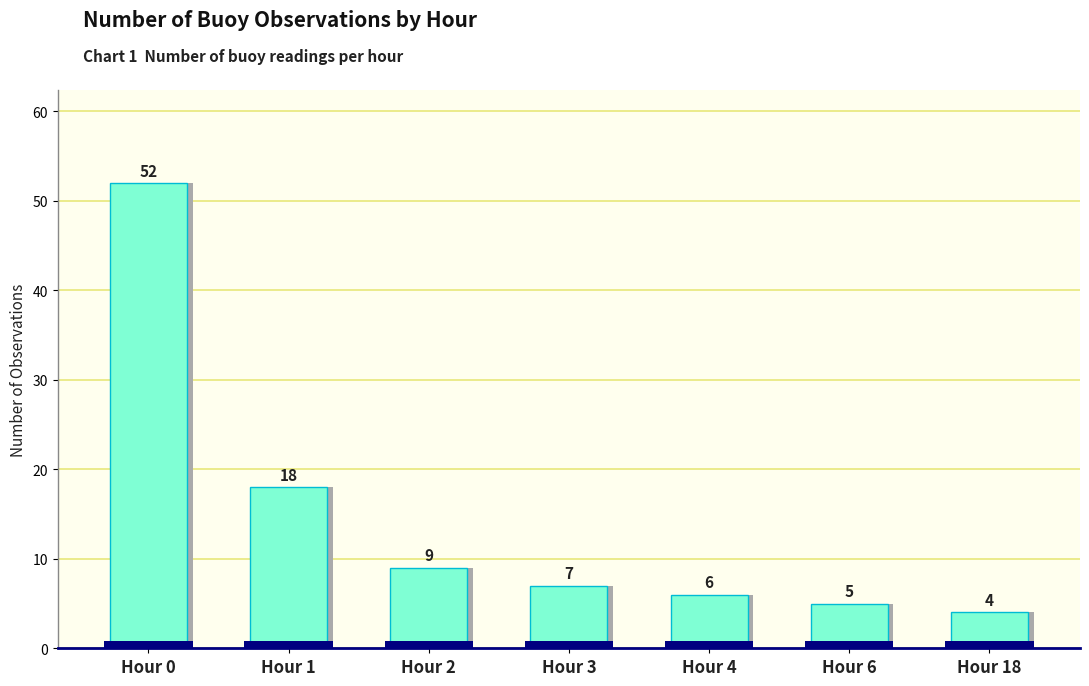

Rank the categories by value from highest to lowest.

Hour 0, Hour 1, Hour 2, Hour 3, Hour 4, Hour 6, Hour 18